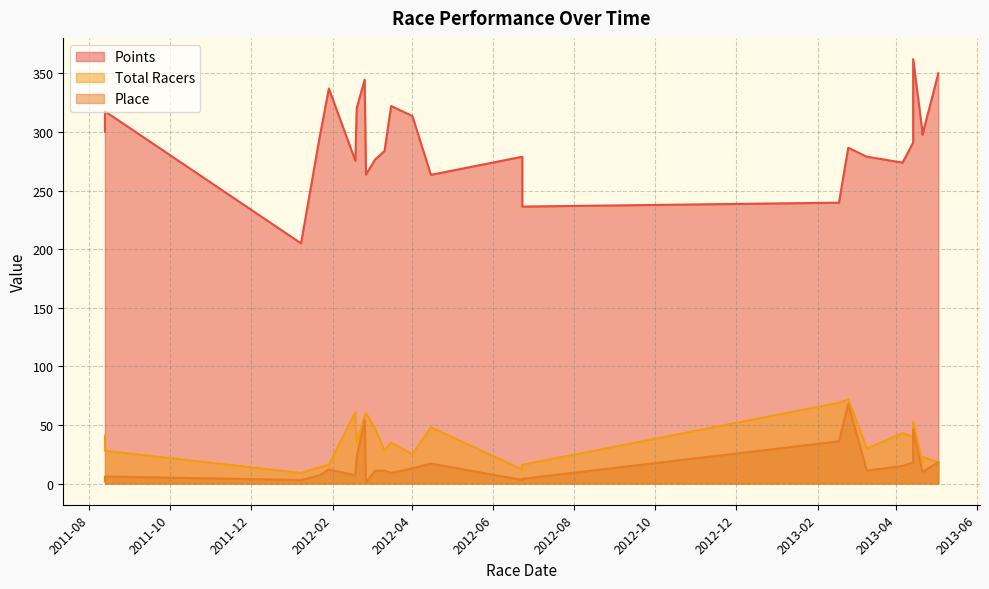

Where is the first local minimum for Points?

2012-01-08